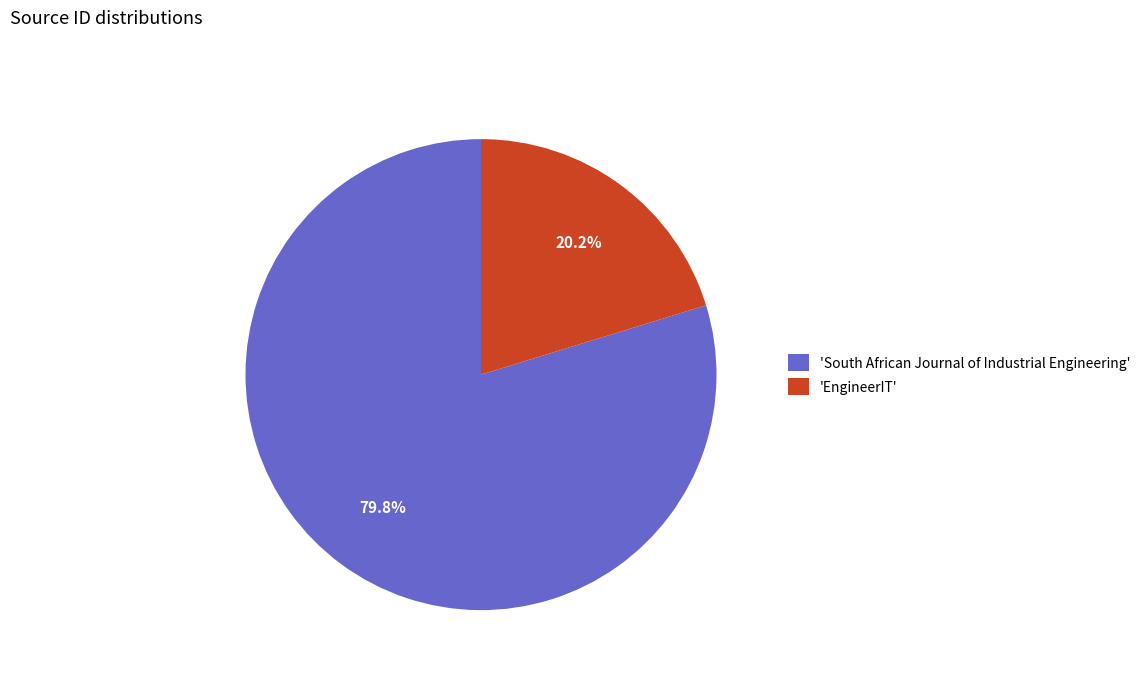

What percentage do 'EngineerIT' and 'South African Journal of Industrial Engineering' together represent?

100.0%